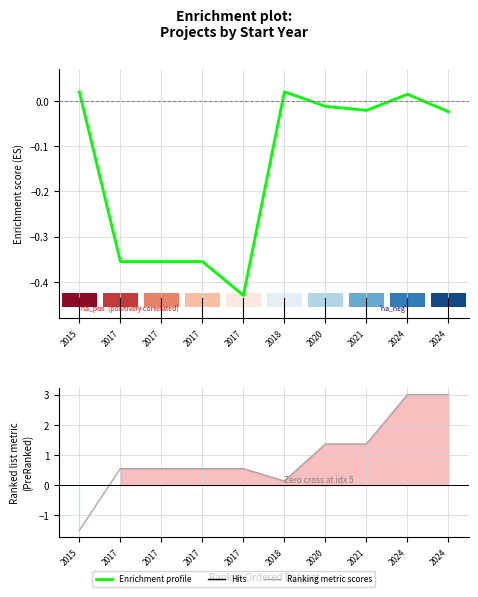

What is the highest value of the Ranking metric scores series?

3.0